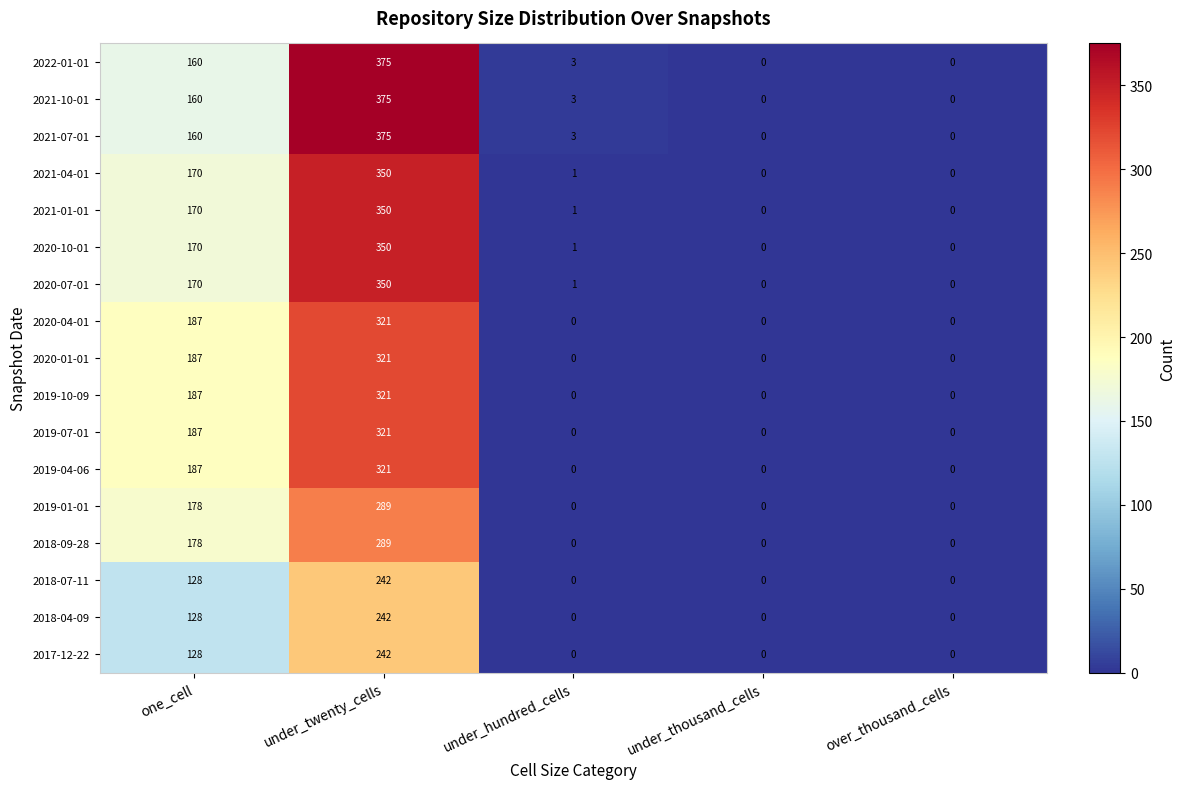

Count the 2019-01-01 values in the range 0 to 178.

4